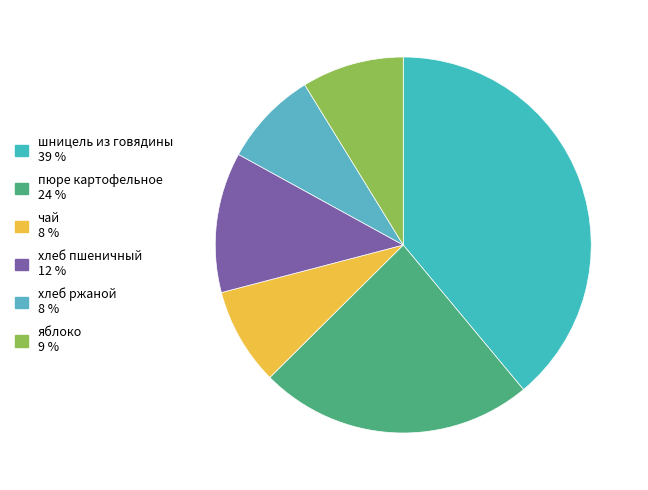

How many segments does this pie chart have?

6